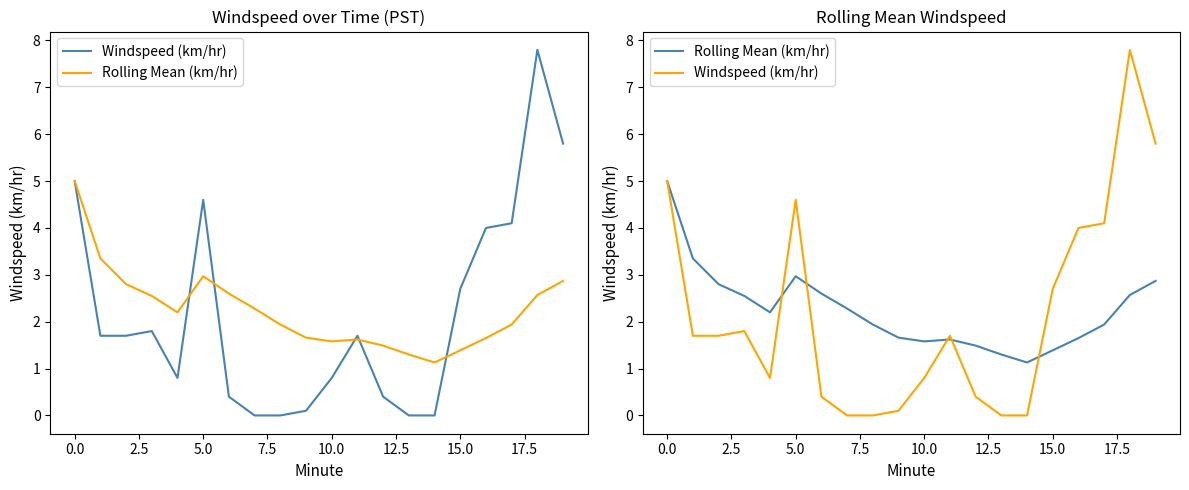

True or false: Windspeed (km/hr) has a value of 0.5 at 0.0.

False